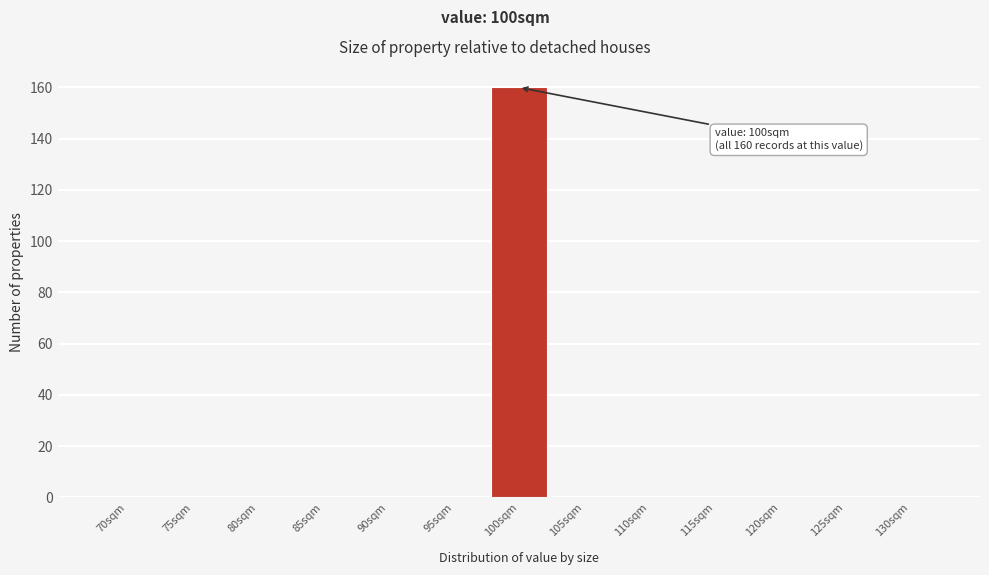

Reading left to right, transcribe all the data shown in this chart.

70sqm=0	75sqm=0	80sqm=0	85sqm=0	90sqm=0	95sqm=0	100sqm=160	105sqm=0	110sqm=0	115sqm=0	120sqm=0	125sqm=0	130sqm=0